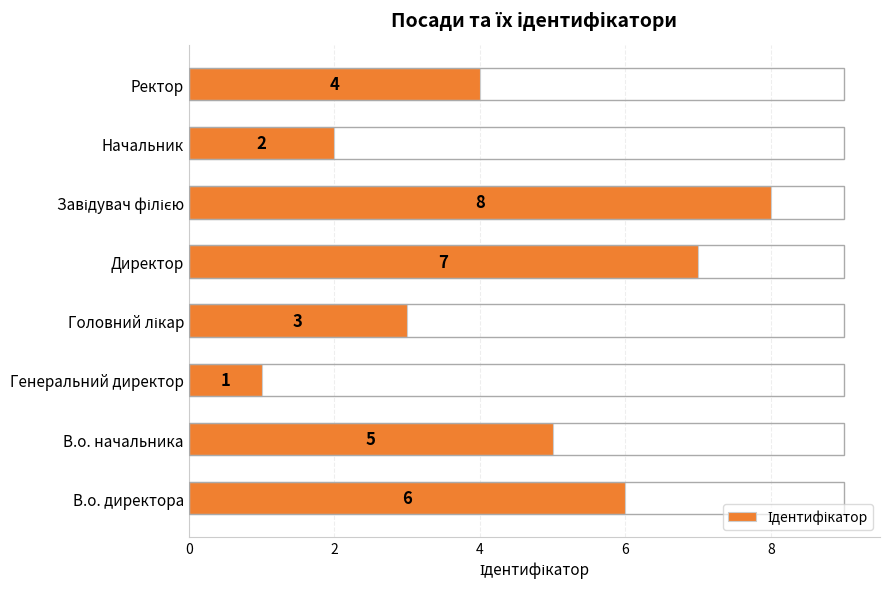

At which label is the value closest to 4?

Ректор